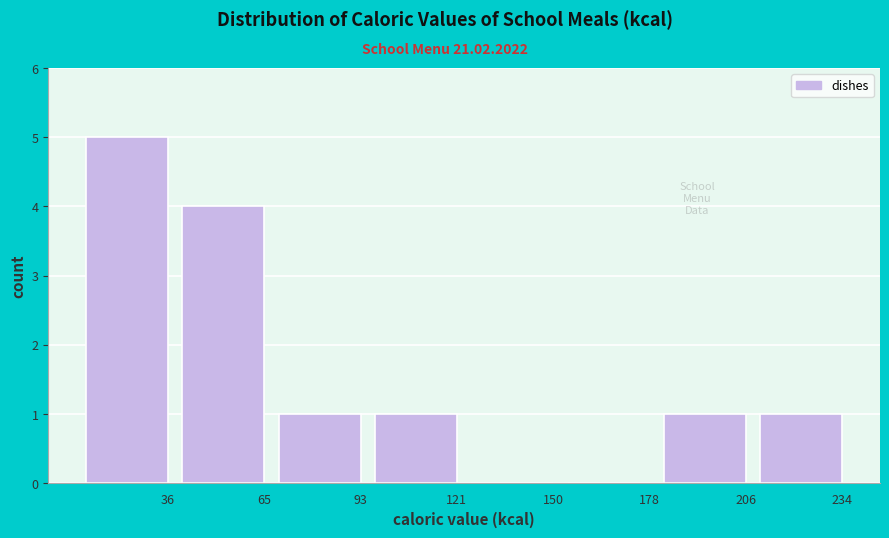

Reading left to right, what are all the values shown in this chart?

36=5	65=4	93=1	121=1	150=0	178=0	206=1	234=1